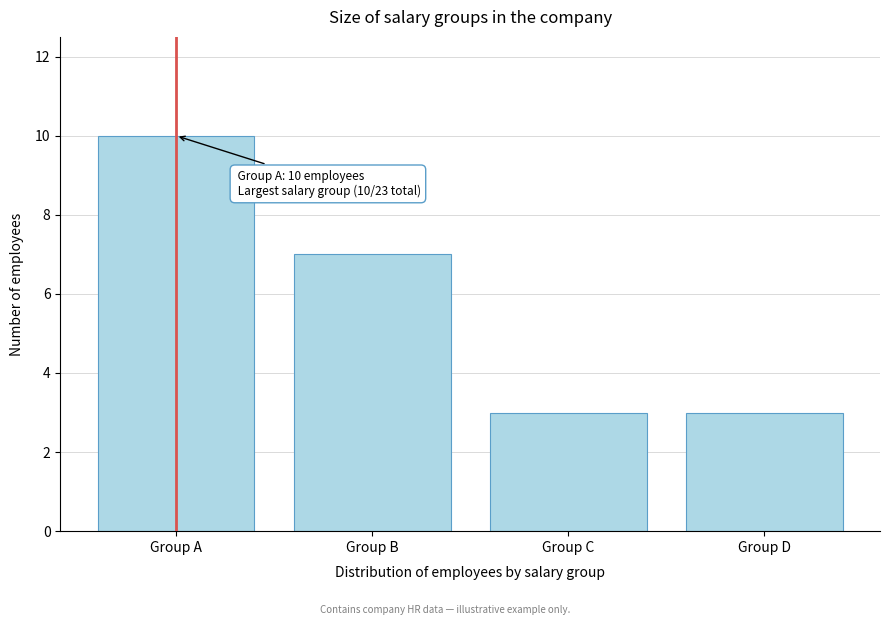

Reading right to left, list all the values displayed in this chart.

3	3	7	10